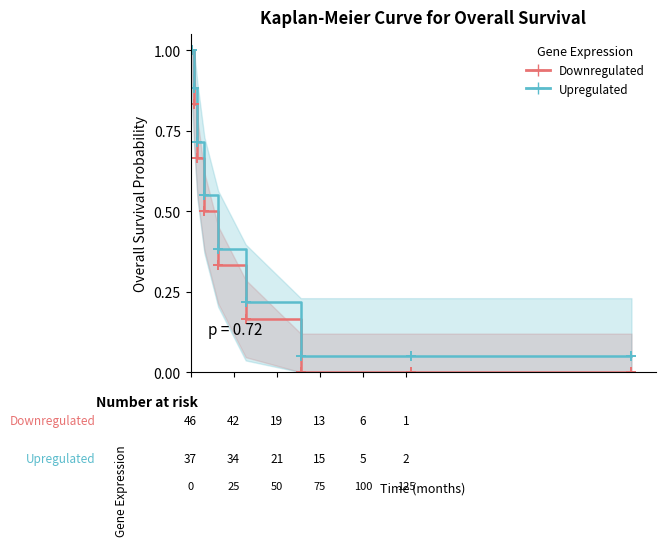

What is the maximum value shown in the chart?

1.0